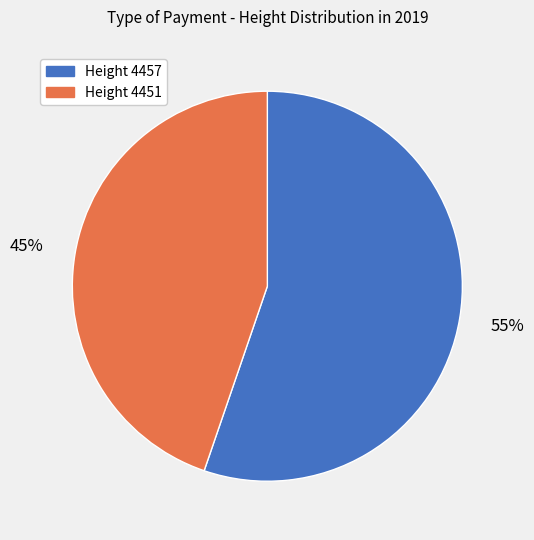

To the nearest percent, what is the average slice percentage?

50%